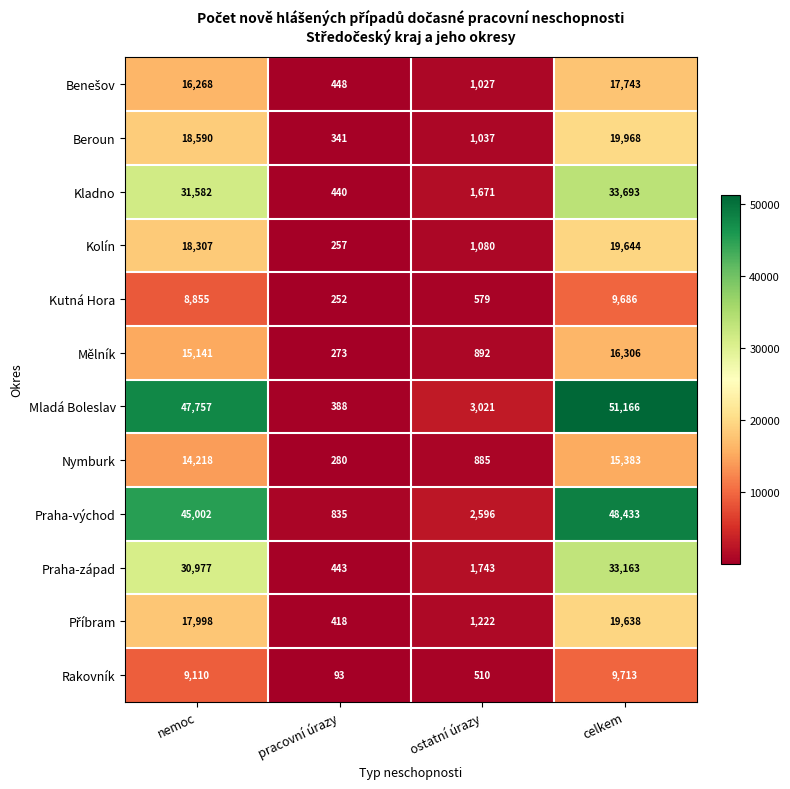

Rank the categories by Nymburk value from highest to lowest.

celkem, nemoc, ostatní úrazy, pracovní úrazy